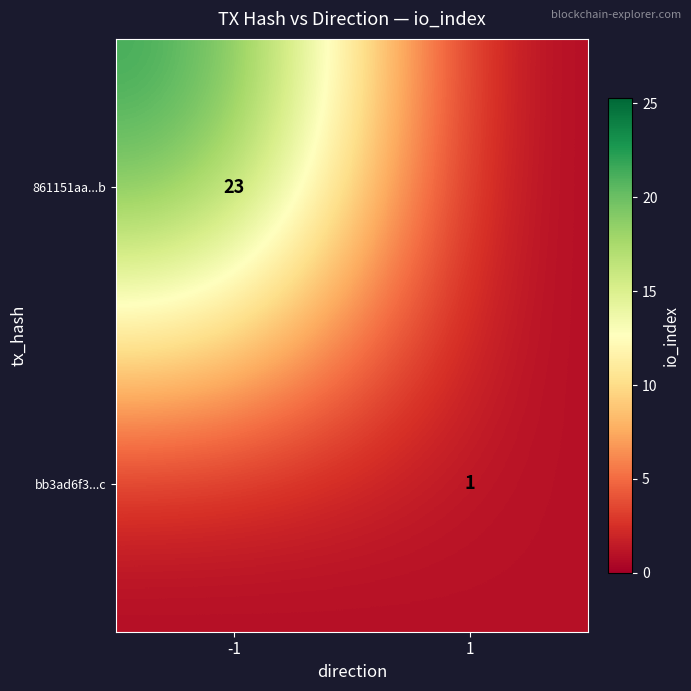

The 861151aa...b series shows 39 at -1. True or false?

False